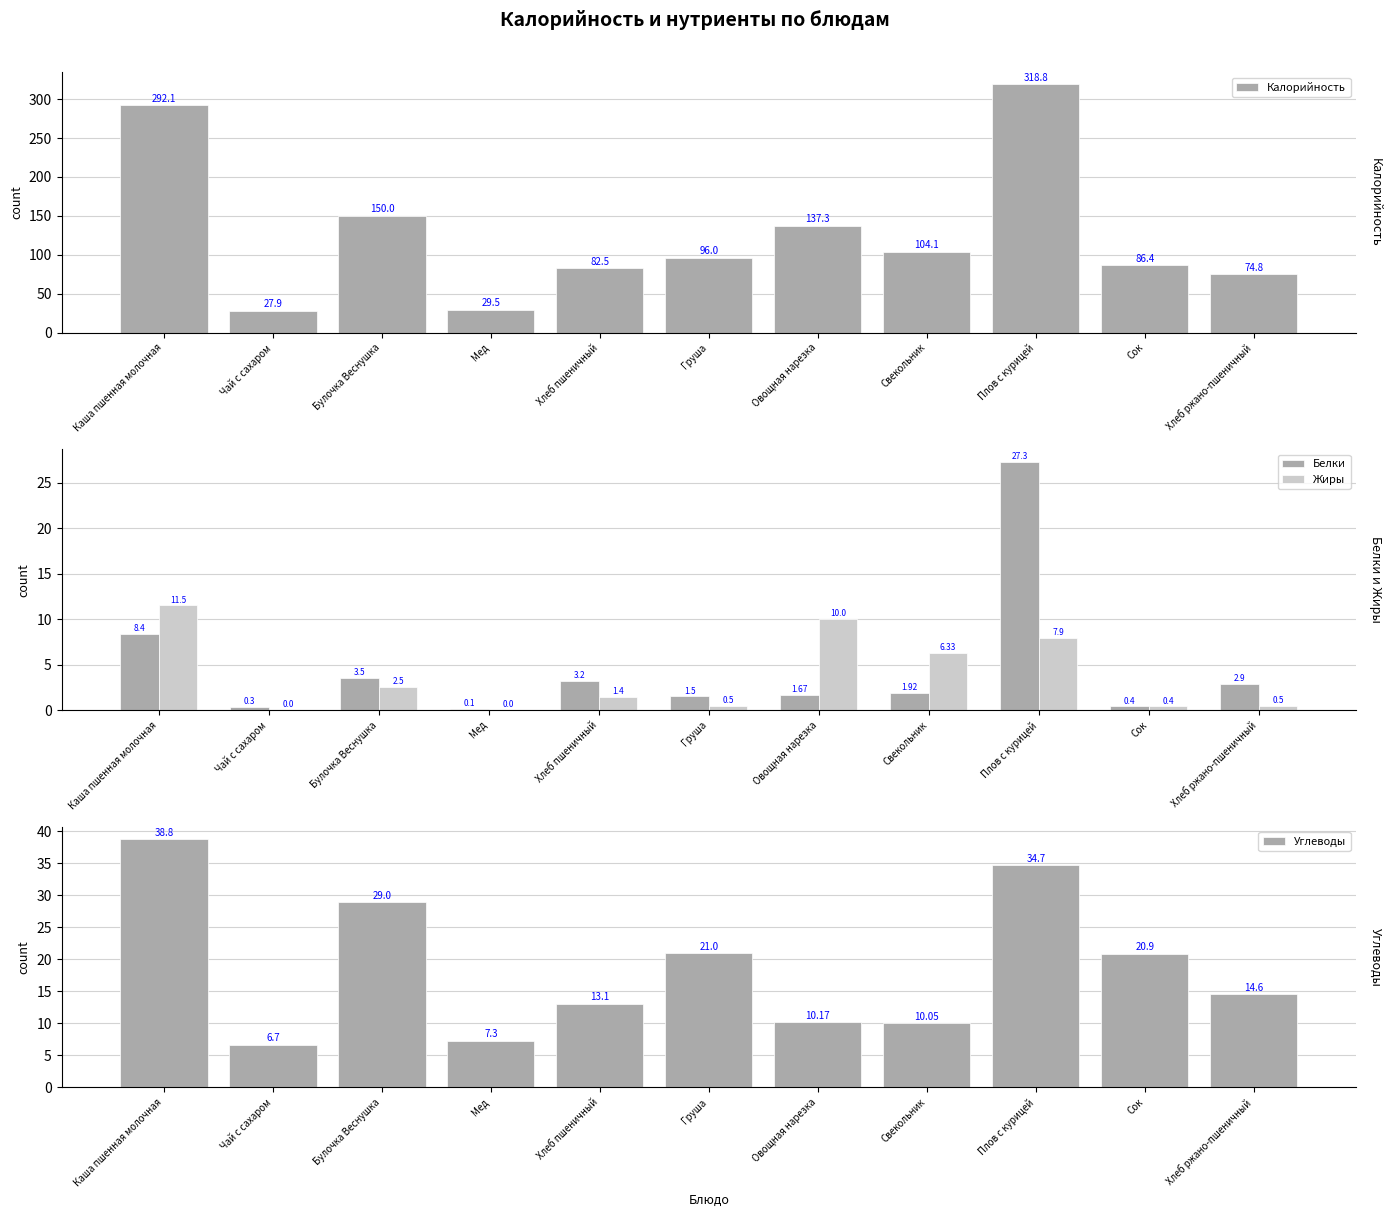

At which category is the sum across all series the highest?

Плов с курицей